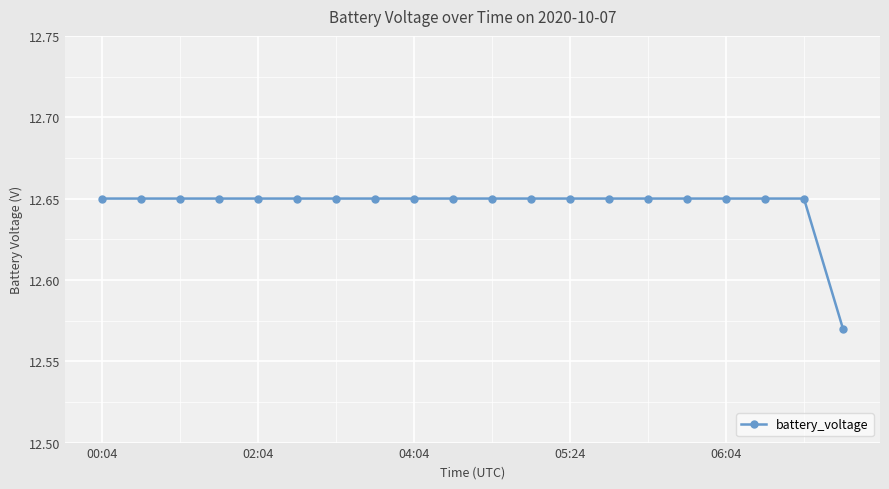

What is the sum of all values?

252.9